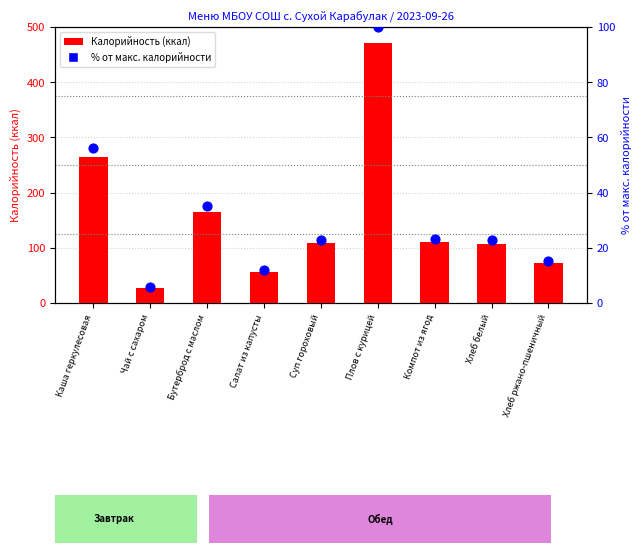

Which series contains the lowest Y value?

Процент от макс.